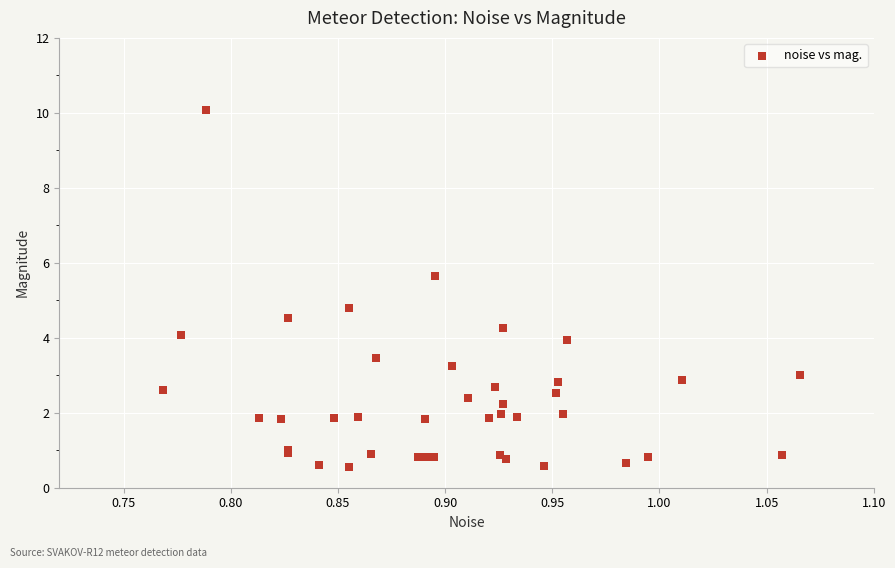

What Y value in the scatter plot is closest to 5?

4.8